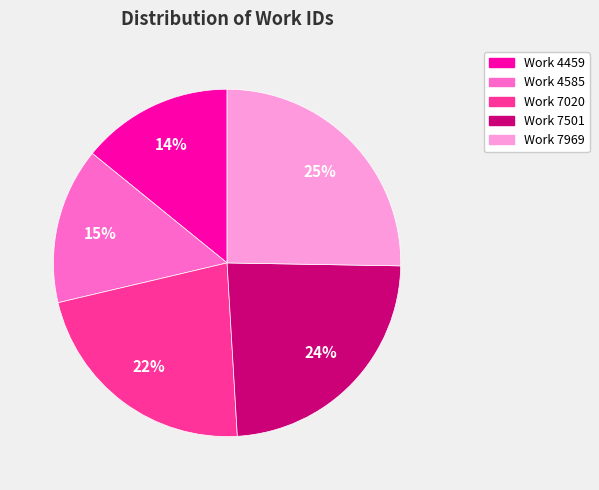

Approximately how many times larger is the value at Work 7969 compared to Work 4585?

1.7